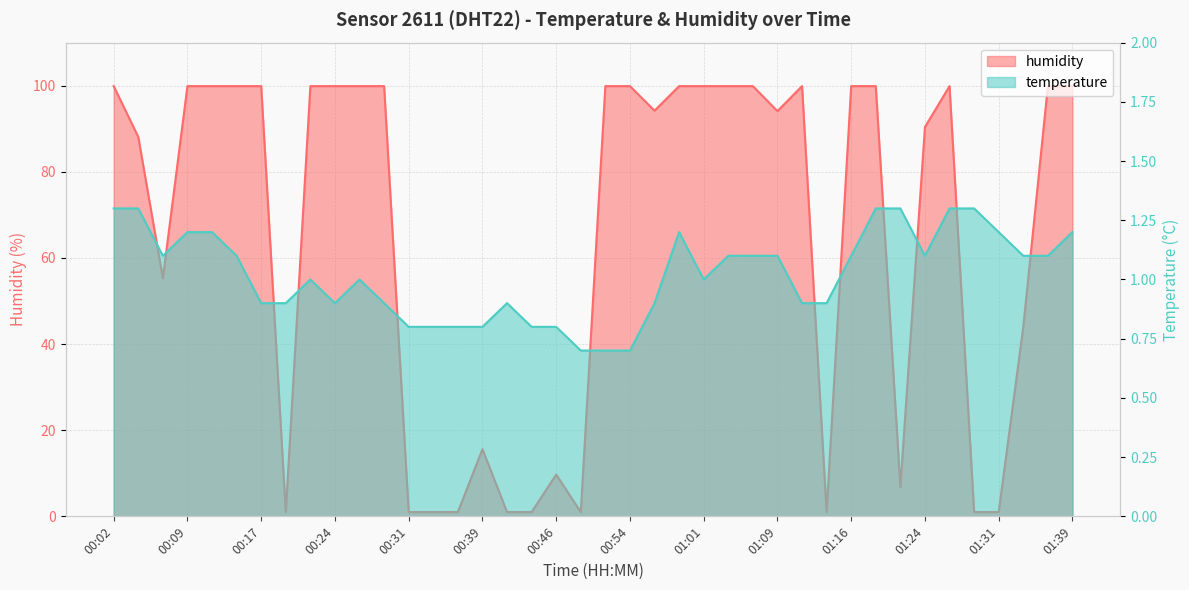

What is the difference between the maximum and minimum values in the humidity series?

98.9